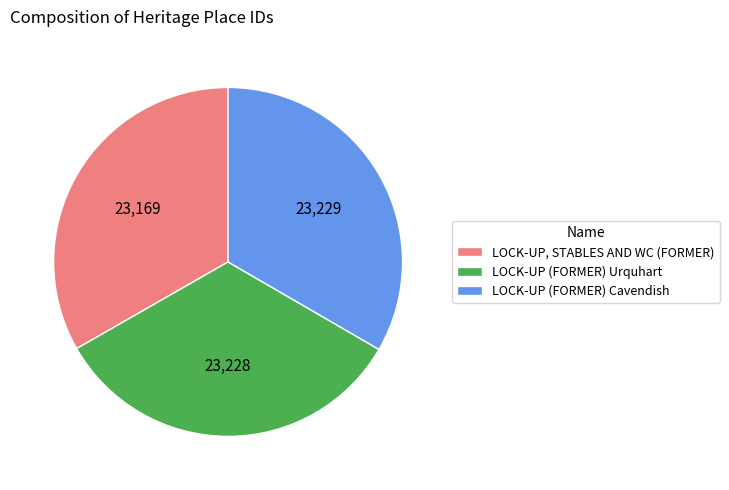

Does any single category account for the majority?

No